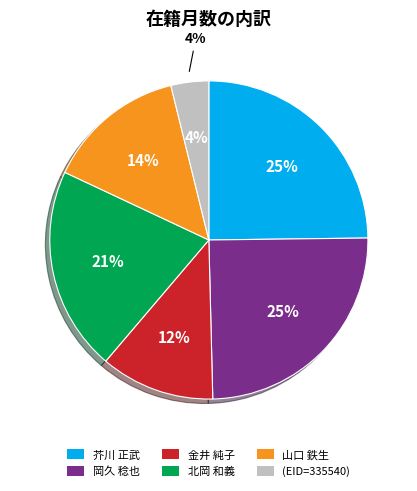

How many segments does this pie chart have?

6